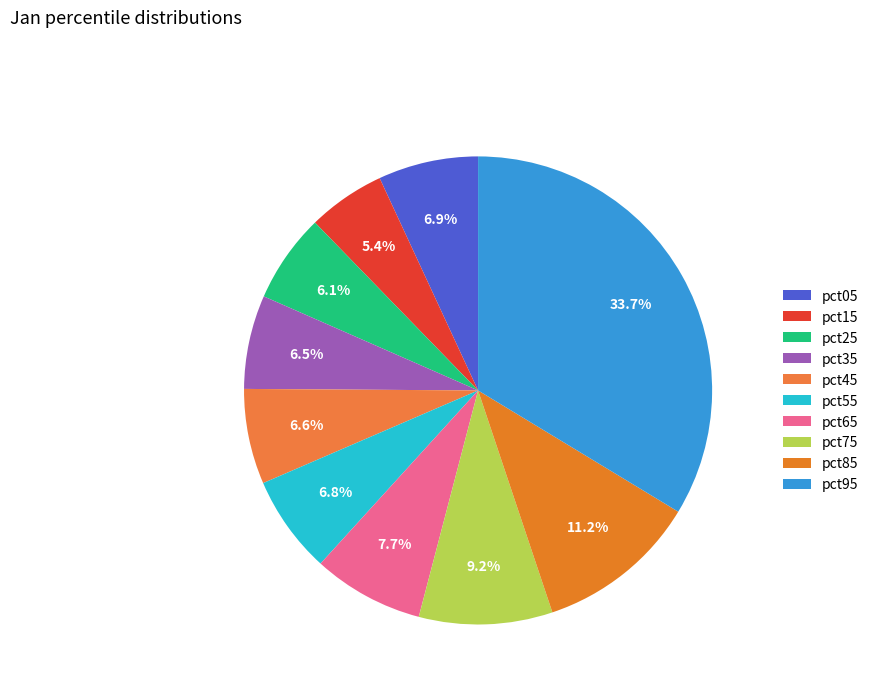

How many slices are in this pie chart?

10